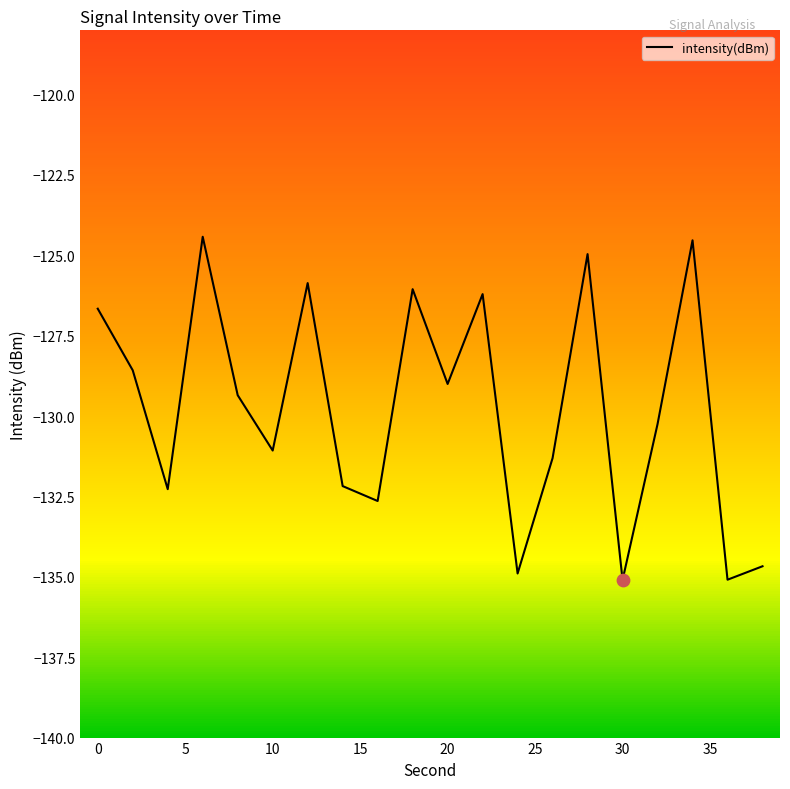

What is the difference between the maximum and minimum values?

10.7